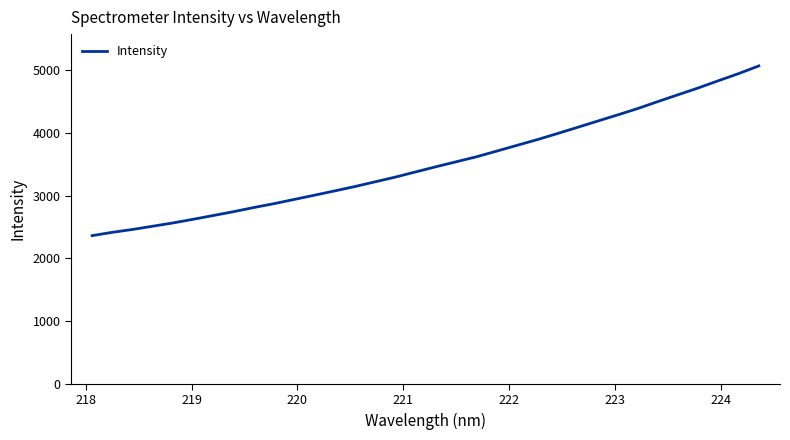

What is the difference between the maximum and minimum values?

2706.4